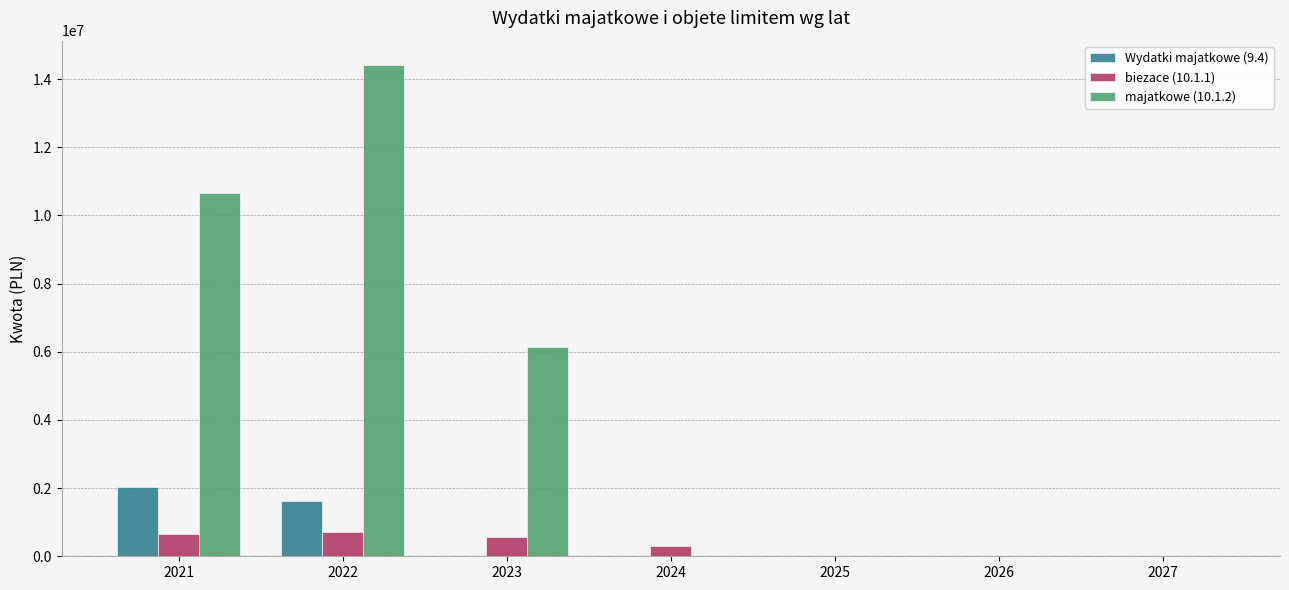

At which category is the sum across all series the highest?

2022